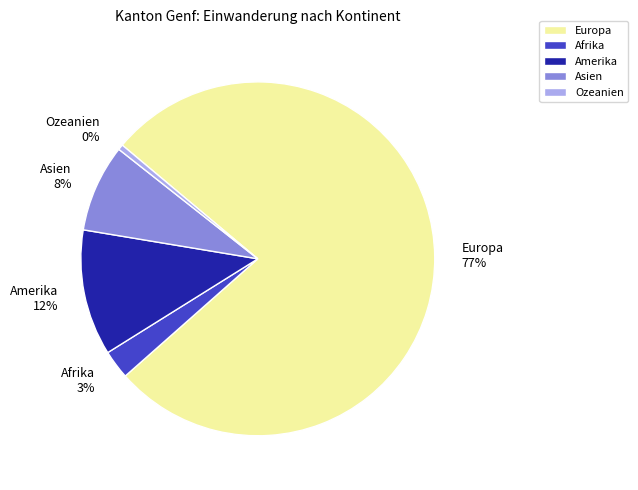

What percentage is the Amerika slice, to the nearest percent?

12%